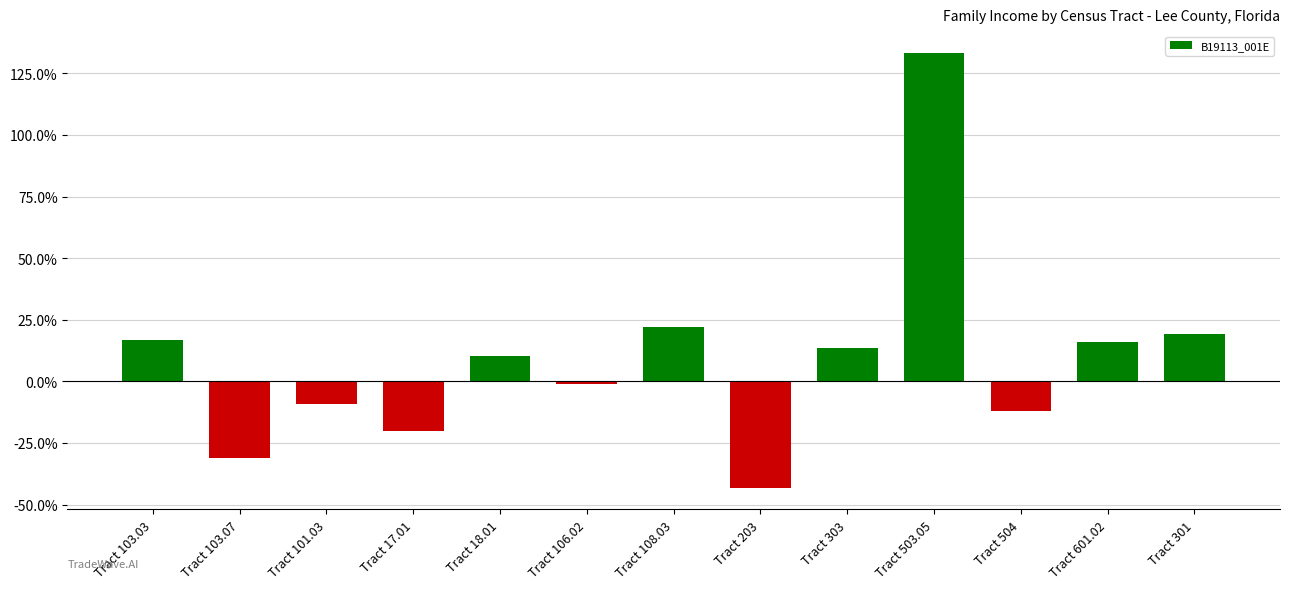

Is it true that the value at Tract 601.02 is 0.1?

False